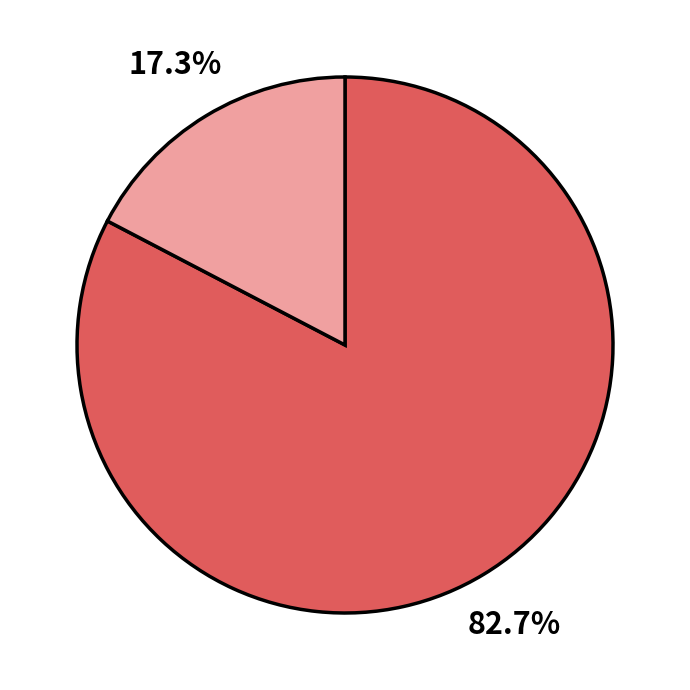

Which category has the biggest portion of the pie?

Donation